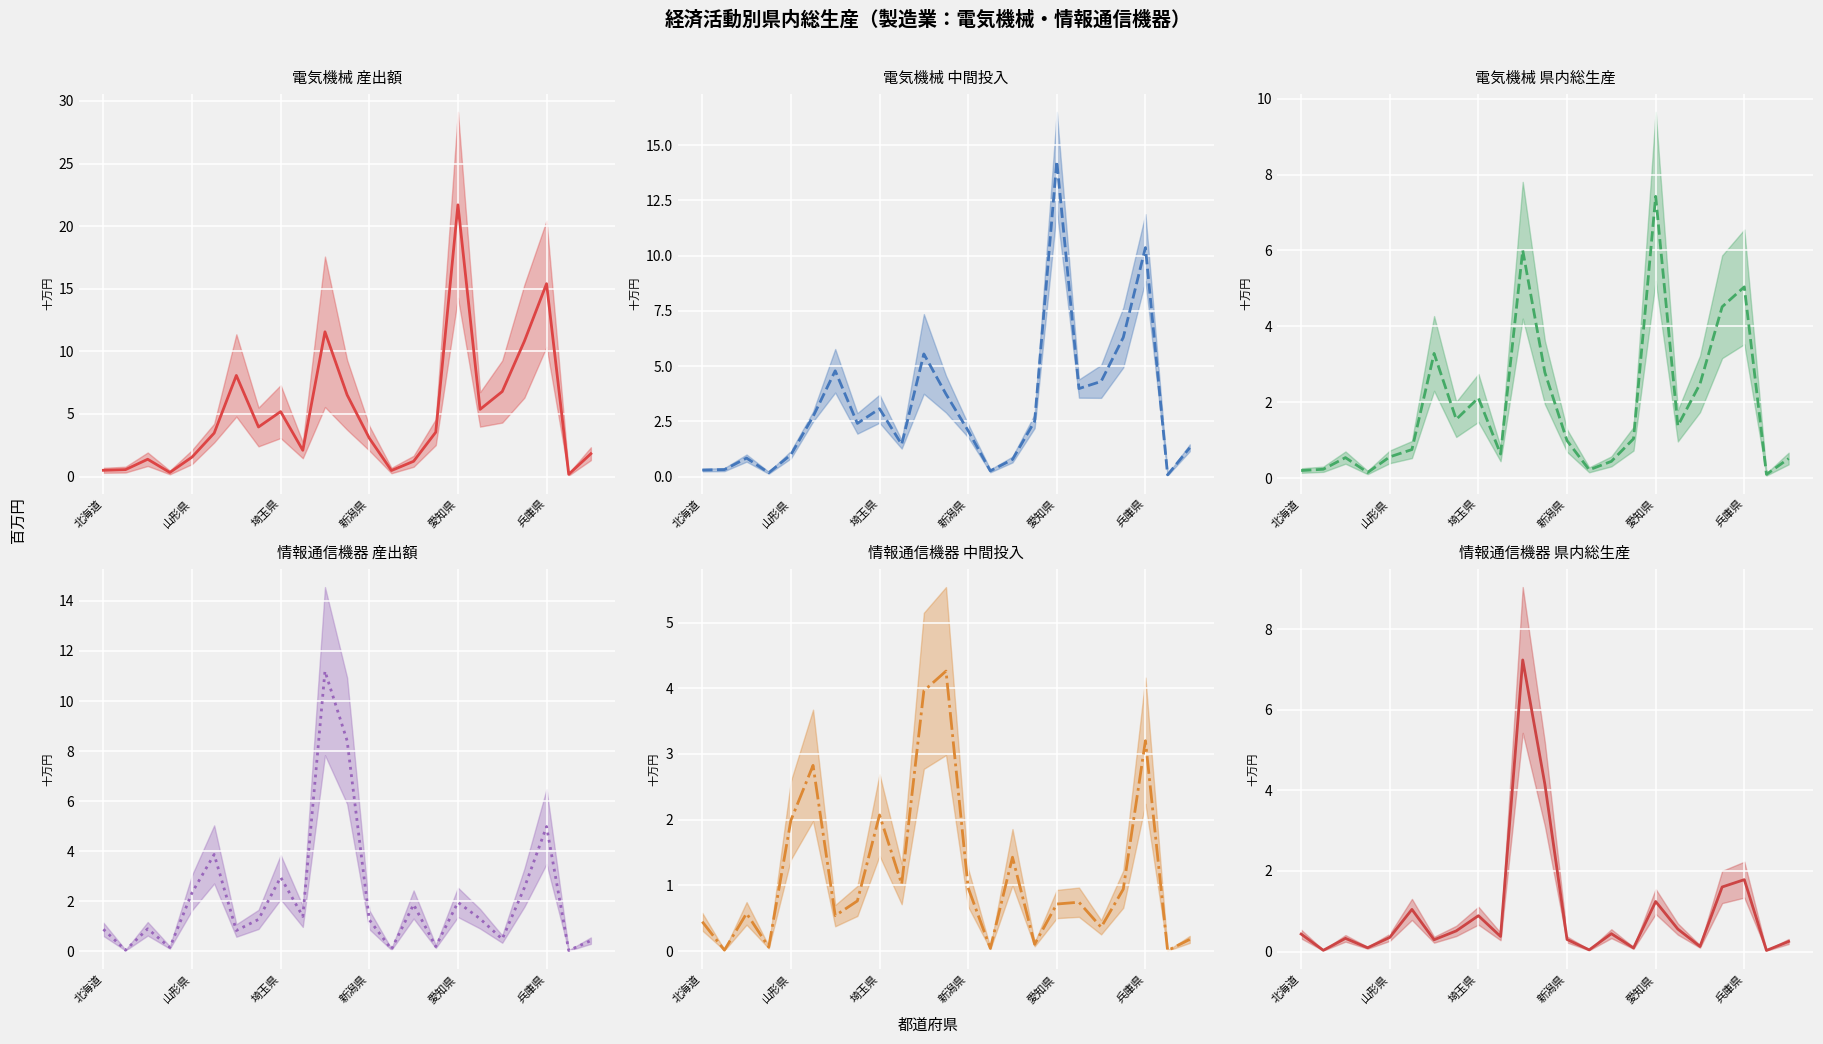

Is it true that 情報通信機器_中間投入_中央値 equals 0.9 at 19?

True